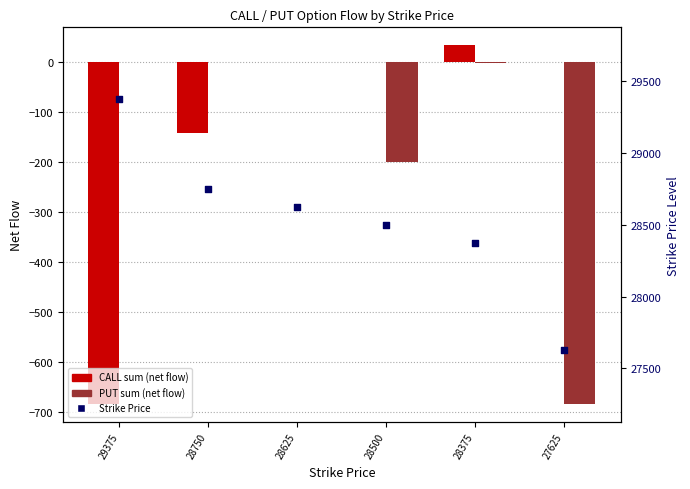

Which series has the largest Y range (max minus min)?

Strike Price